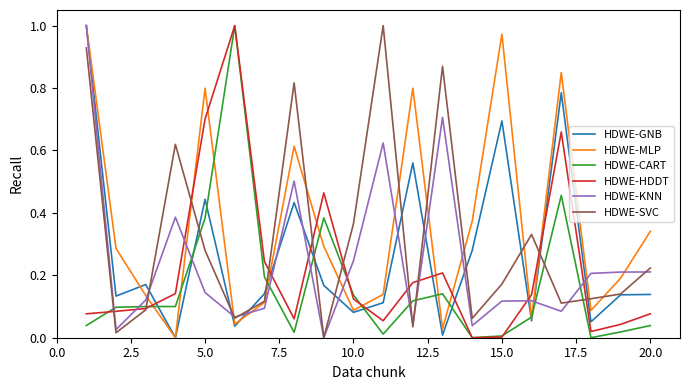

Which series has the largest total across all categories?

HDWE-MLP